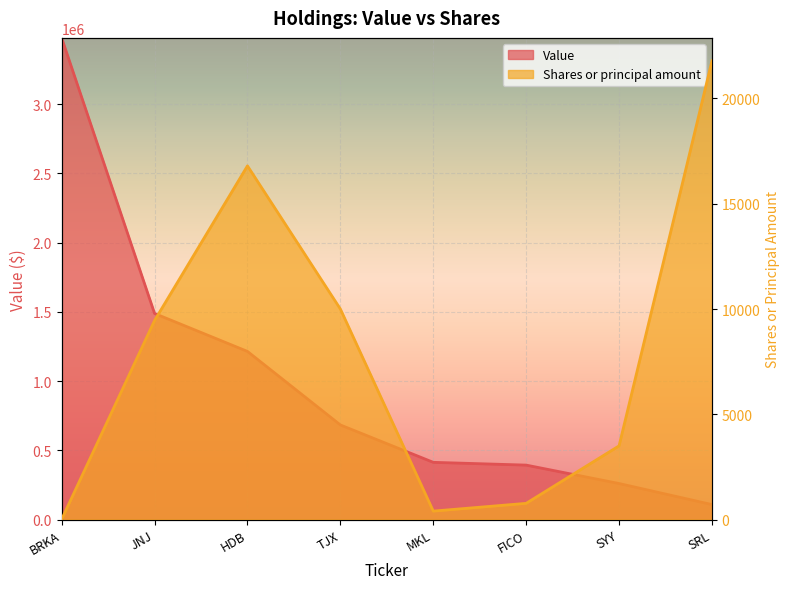

What is the average value of the Value series?

1004625